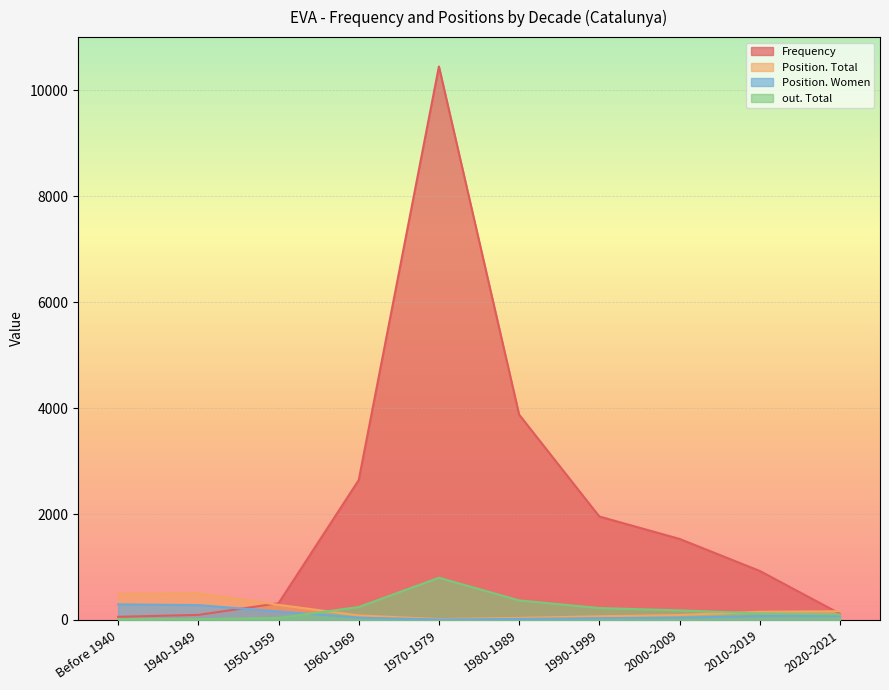

How many values in the Frequency series are below 1530?

5